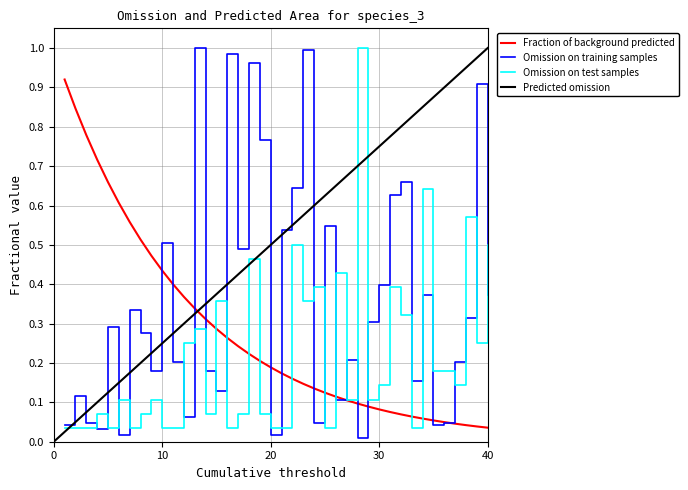

The Fraction of background predicted series shows 0.1 at 20. True or false?

False